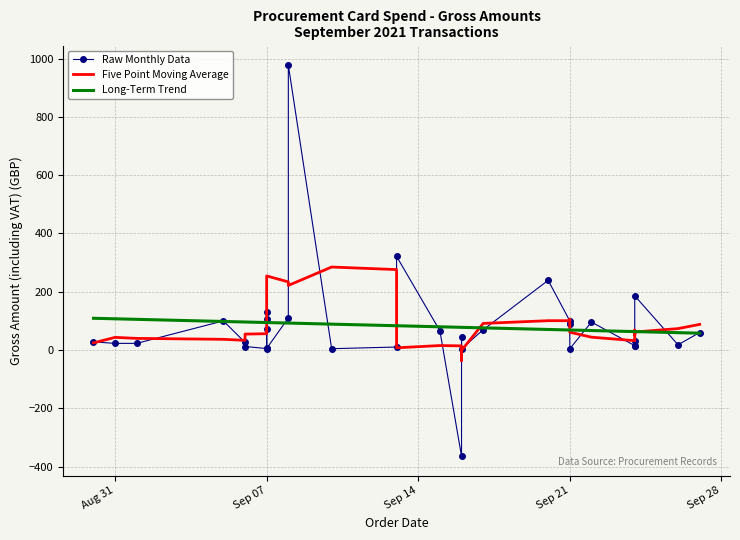

What are all the series names shown in the legend?

Raw Monthly Data, Five Point Moving Average, Long-Term Trend